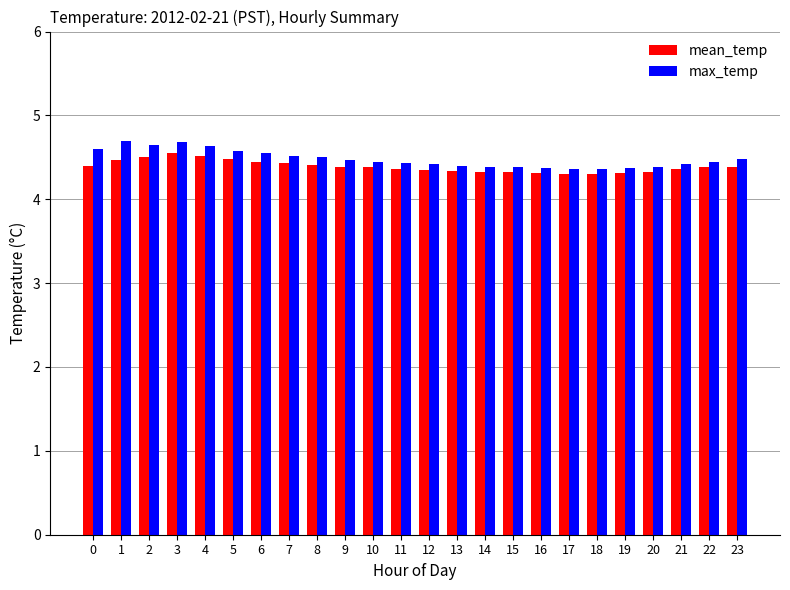

What are all the series names shown in the legend?

mean_temp, max_temp